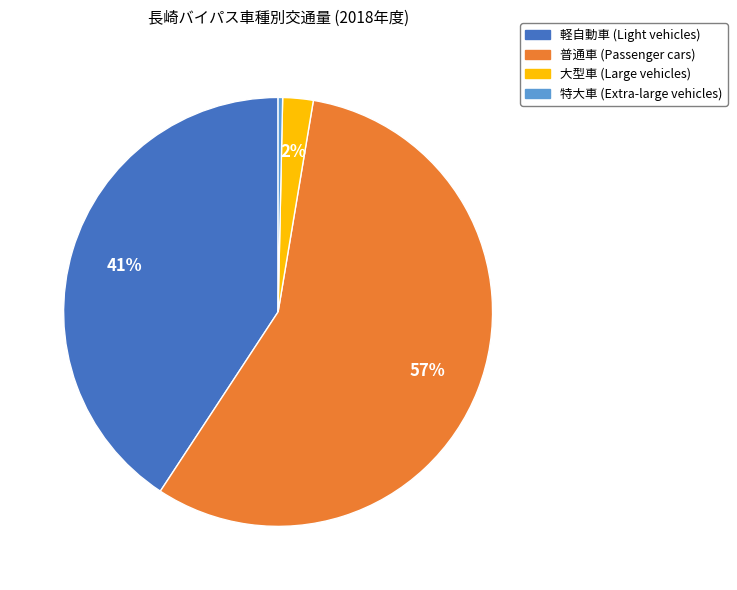

To the nearest percent, what portion does 大型車 represent?

2%